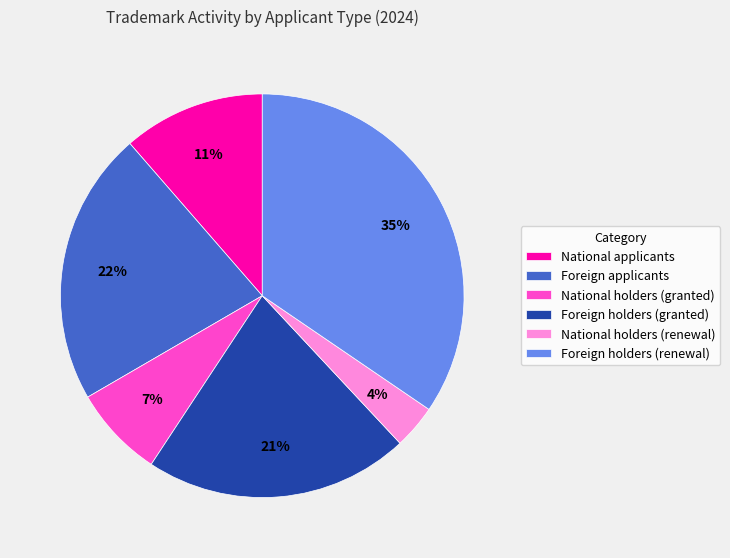

Count the number of slices in the pie.

6